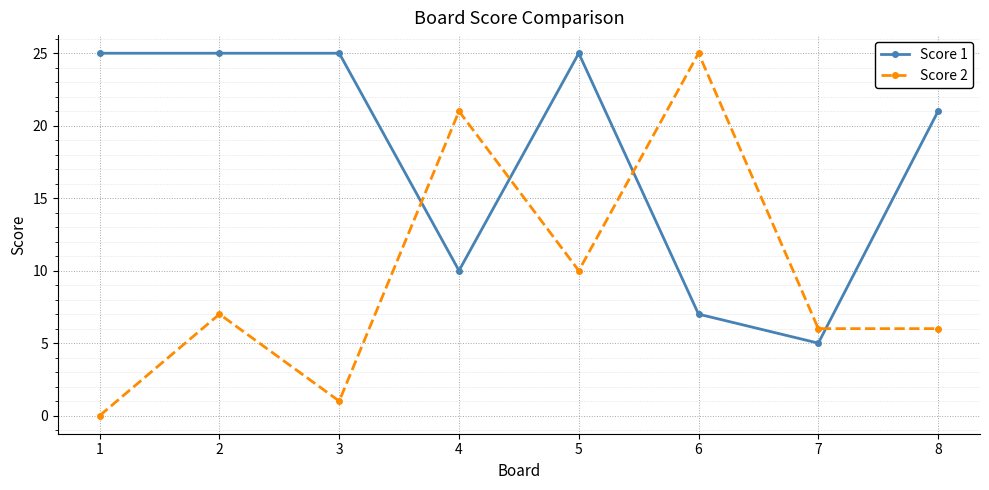

What is the greatest value displayed?

25